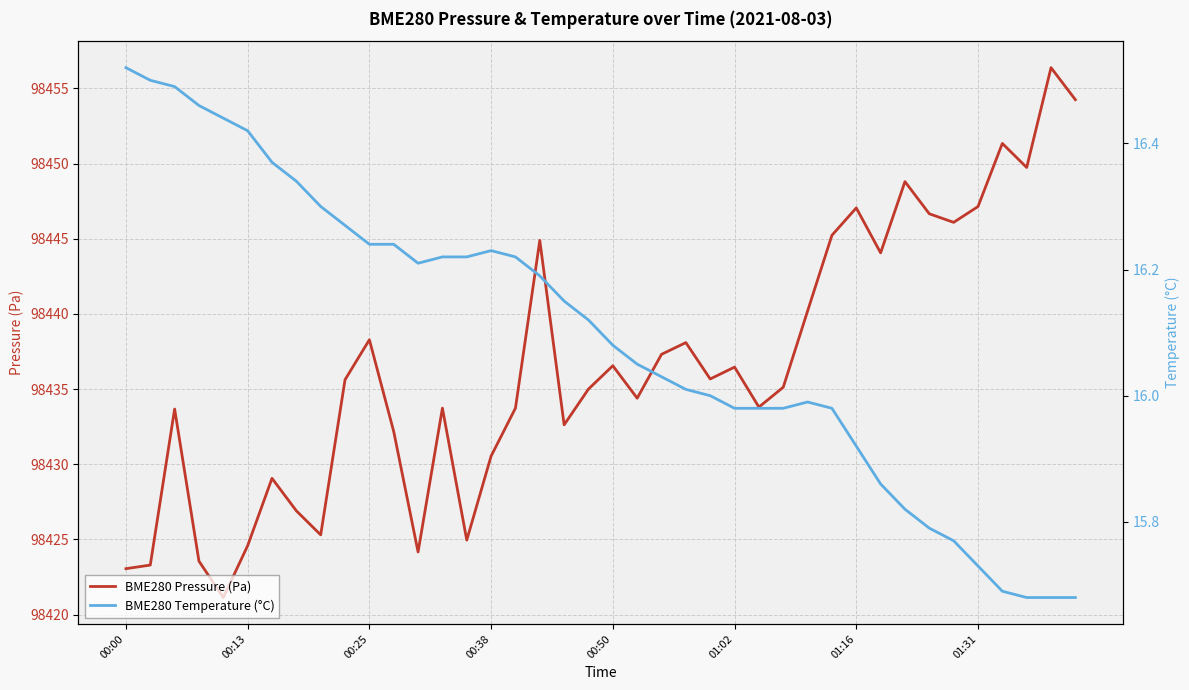

What position from the right is 24?

16